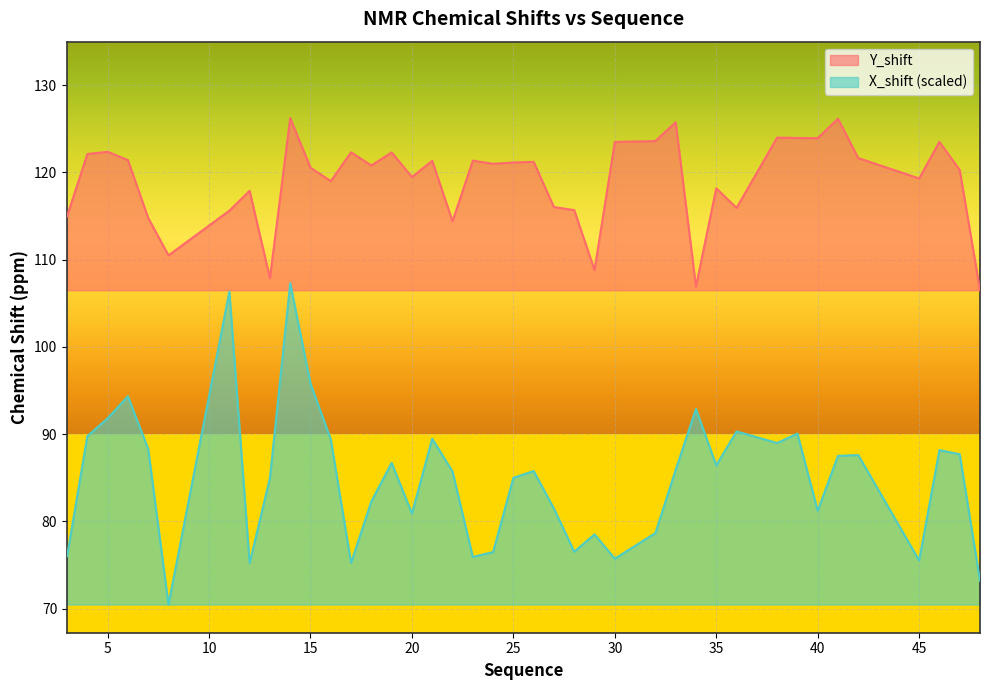

What is the difference between the maximum and minimum values in the Y_shift series?

19.7